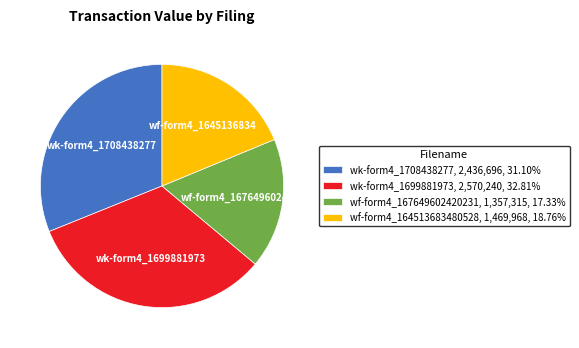

Combined, do wf-form4_167649602420231, 1,357,315, 17.33% and wk-form4_1699881973, 2,570,240, 32.81% account for over 50%?

Yes